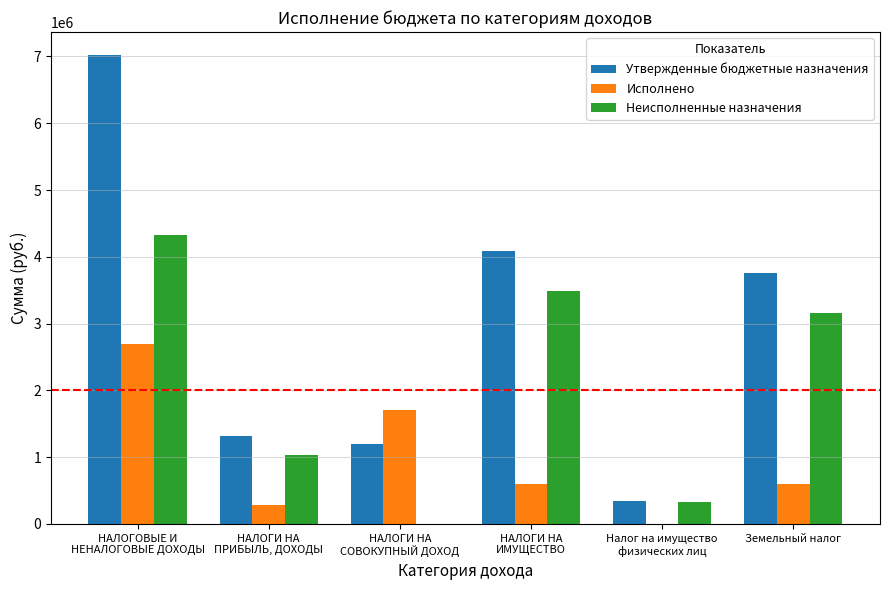

What is the maximum value for Неисполненные назначения?

4320129.6